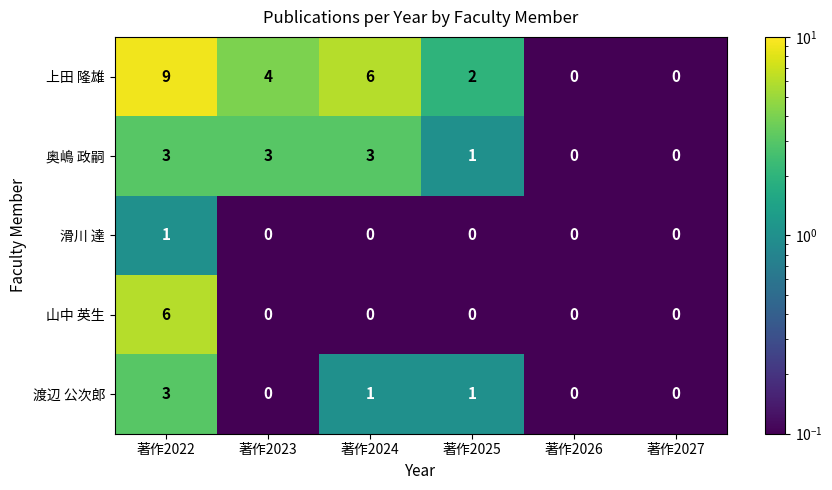

Which series has the widest spread of values?

上田 隆雄